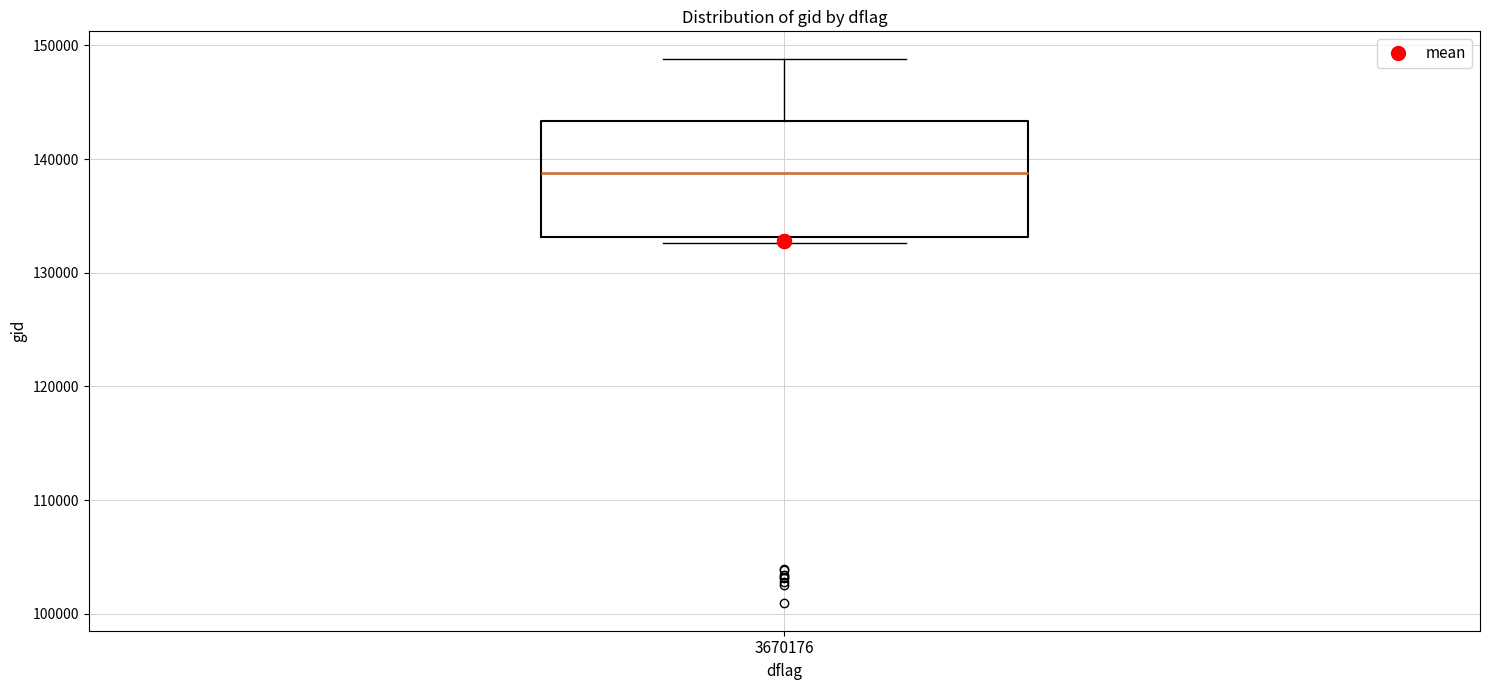

Where does the median line of the box at x = 3670176 sit on the y-axis? The values are not printed on the chart, so give them approximately, as read against the axis.

139000